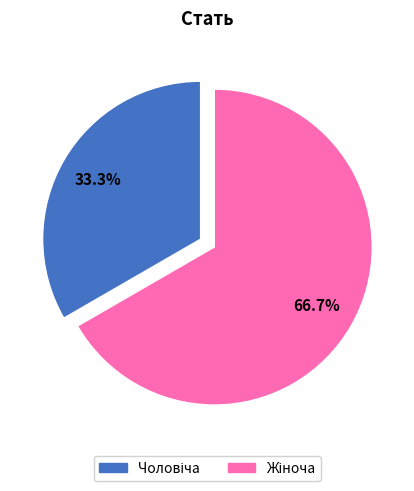

Is there a majority slice in this chart?

Yes